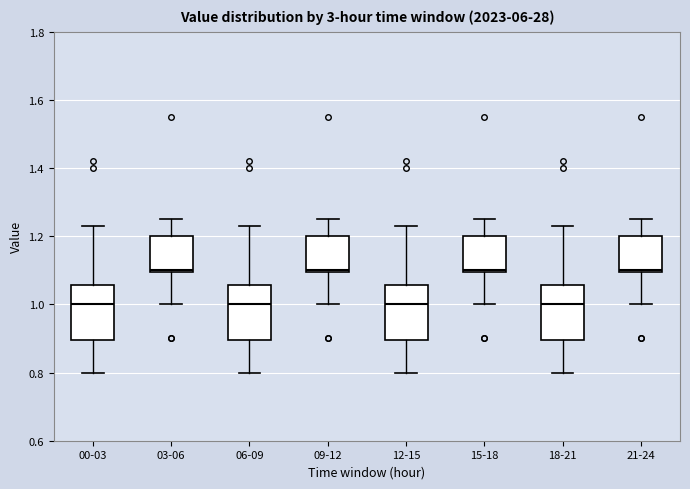

Reading left to right, read every box against the y-axis: the position of its median line, the range the box covers, and the ends of its whiskers. The values are not printed on the chart, so give them approximately, as read against the axis.

00-03: median 1.00, box 0.90 to 1.06, whiskers 0.80 to 1.24
03-06: median 1.10, box 1.10 to 1.20, whiskers 1.00 to 1.26
06-09: median 1.00, box 0.90 to 1.06, whiskers 0.80 to 1.24
09-12: median 1.10, box 1.10 to 1.20, whiskers 1.00 to 1.26
12-15: median 1.00, box 0.90 to 1.06, whiskers 0.80 to 1.24
15-18: median 1.10, box 1.10 to 1.20, whiskers 1.00 to 1.26
18-21: median 1.00, box 0.90 to 1.06, whiskers 0.80 to 1.24
21-24: median 1.10, box 1.10 to 1.20, whiskers 1.00 to 1.26